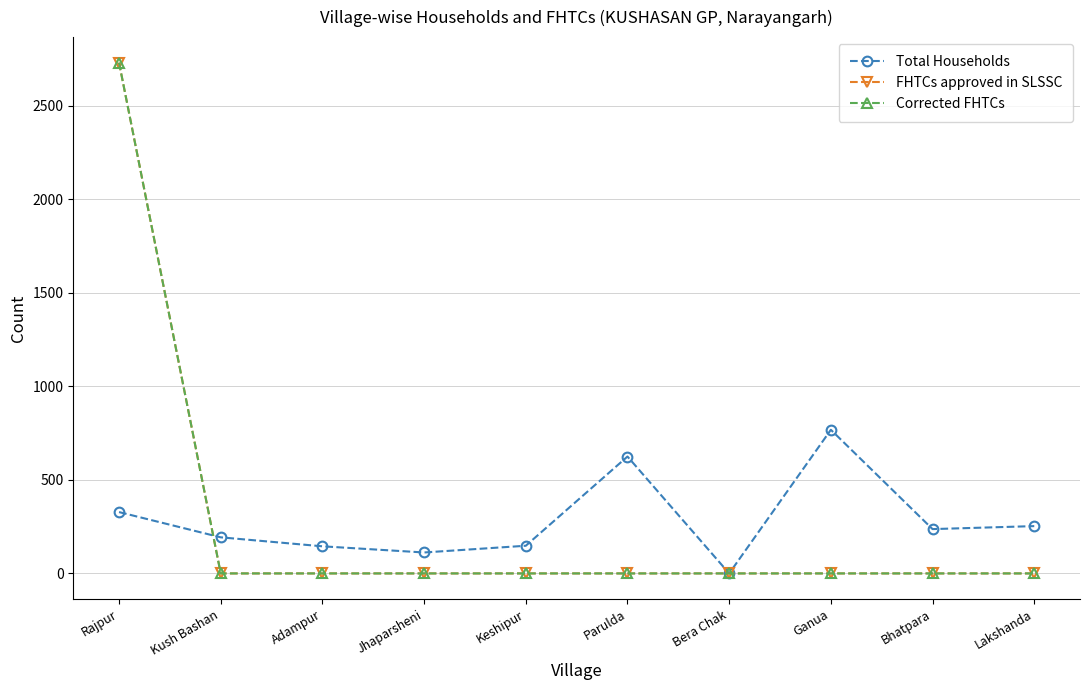

The value of FHTCs approved in SLSSC at Bera Chak is -1672. True or false?

False